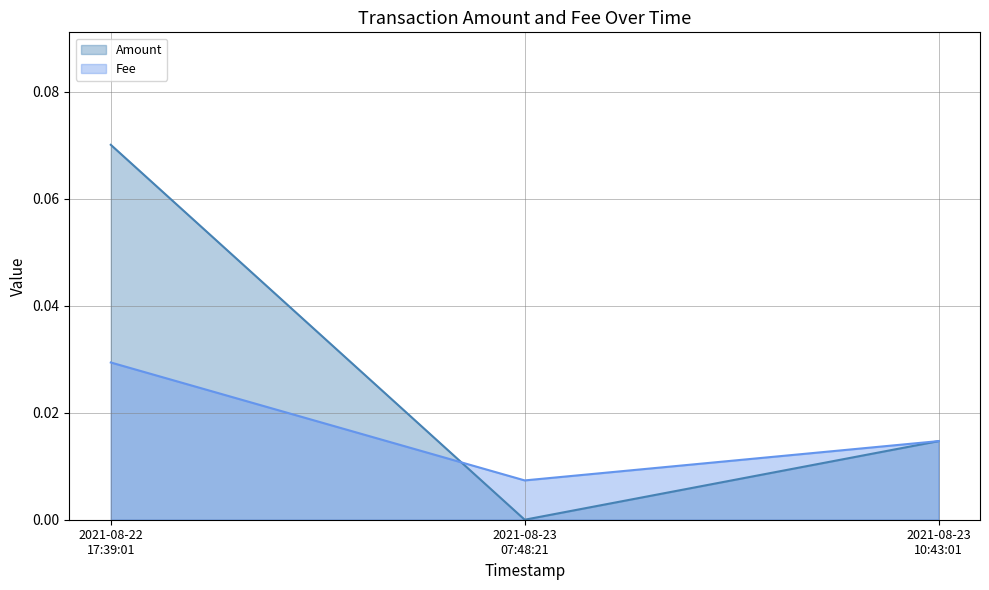

Which series has the widest spread of values?

Amount